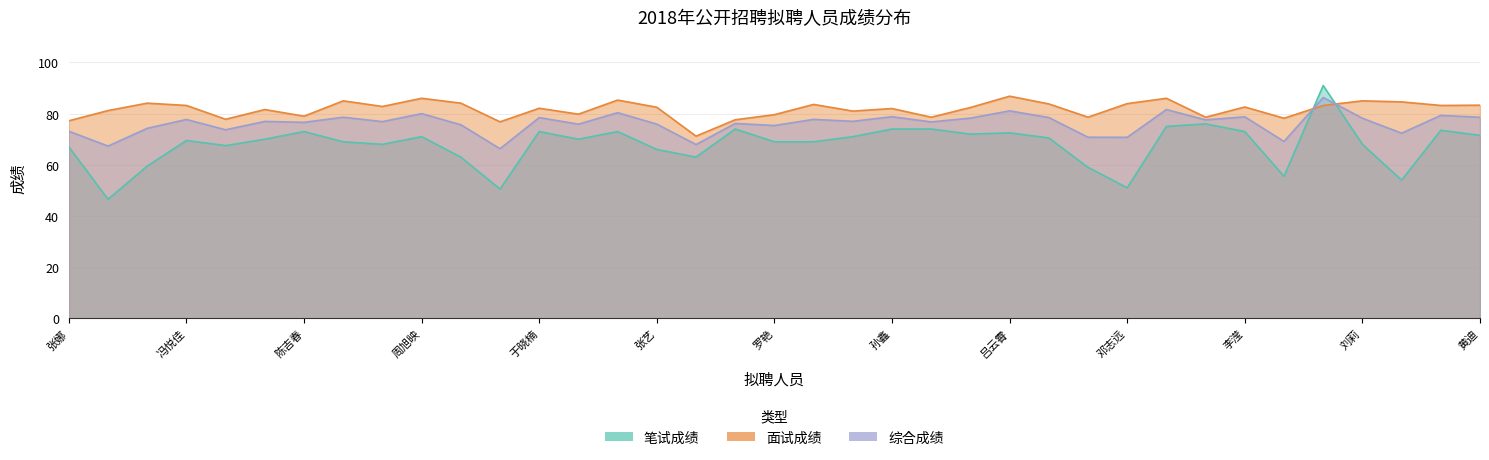

What is the difference between the 综合成绩 values at 陈吉春 and 张艺?

0.7